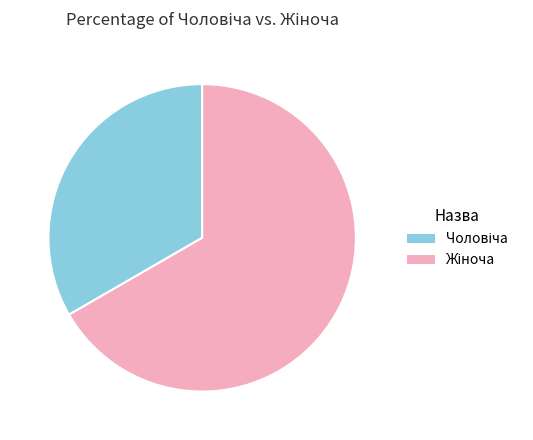

Is there a majority slice in this chart?

Yes